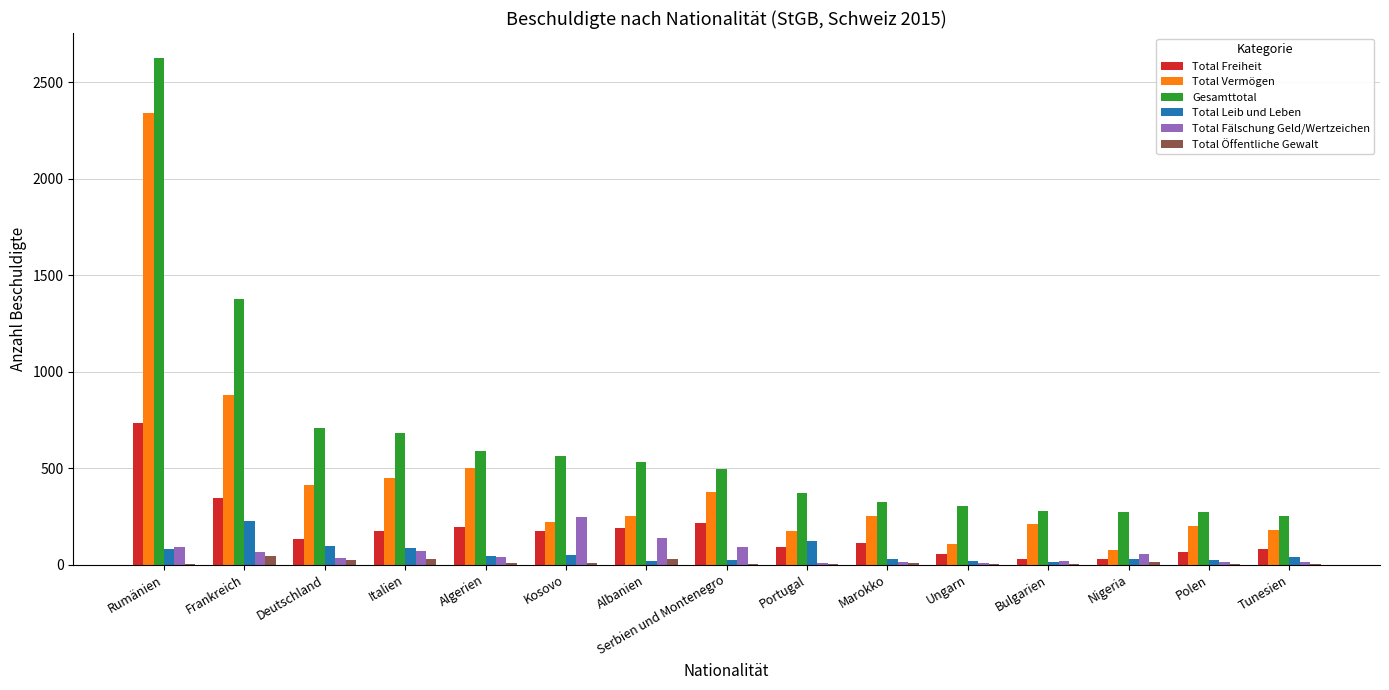

Is the value of Total Fälschung Geld/Wertzeichen at Deutschland greater than the value of Total Freiheit at Marokko?

No